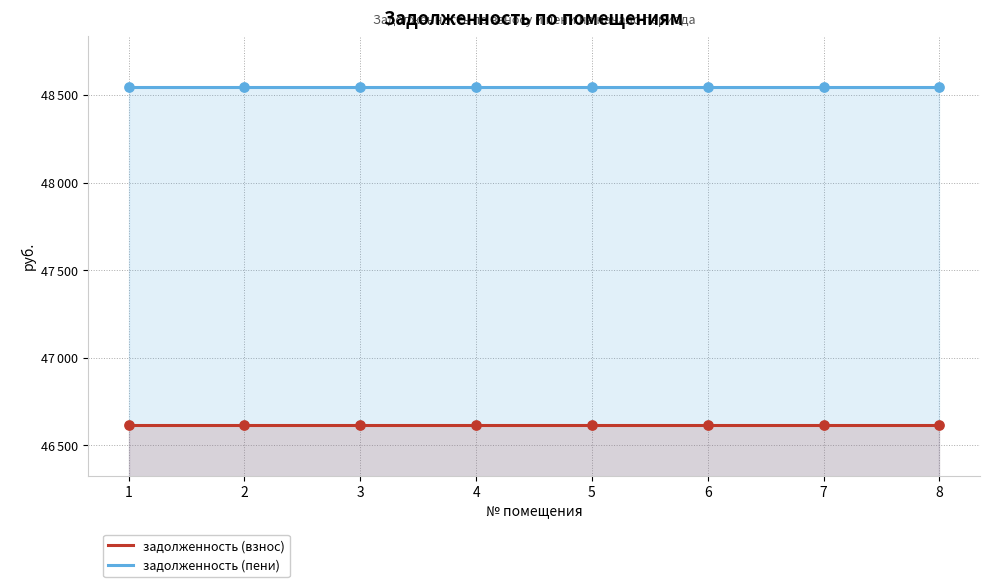

At which category is the sum across all series the highest?

1